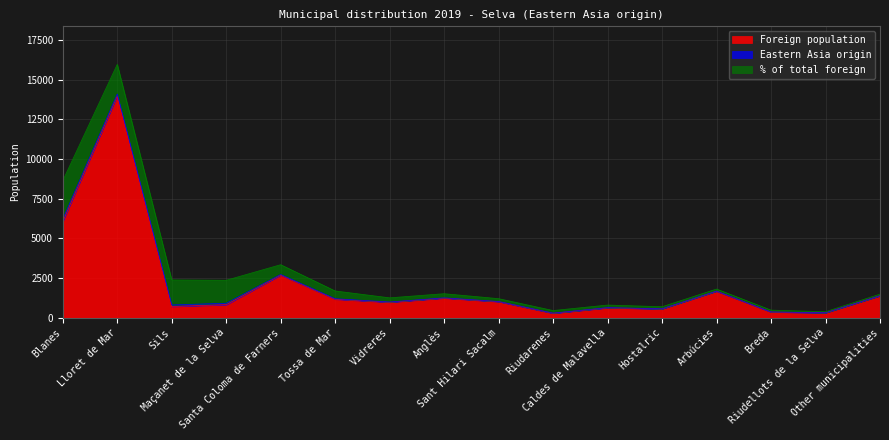

What is the greatest value displayed?

13989